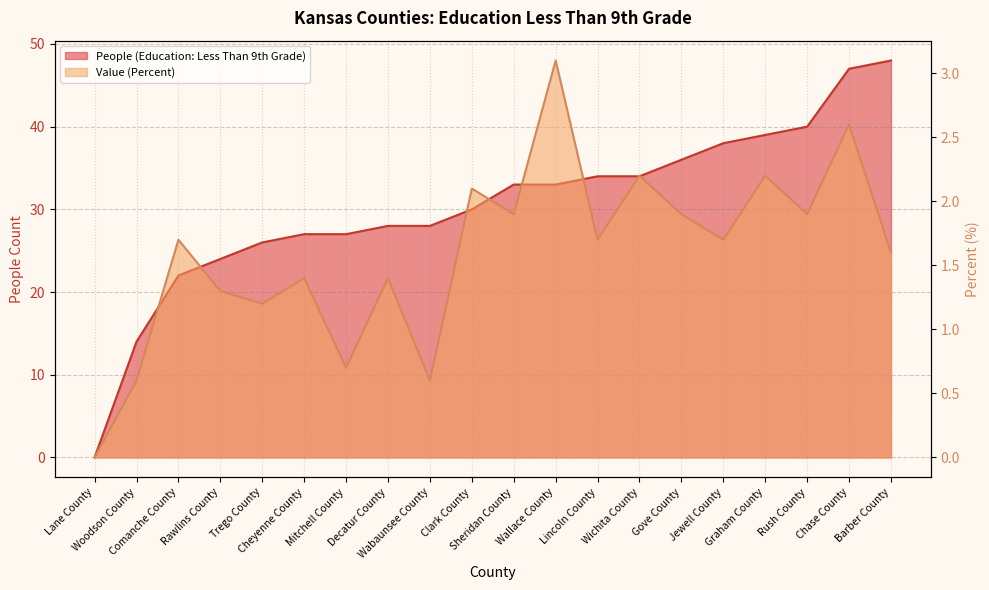

At Comanche County, list the series in order from largest to smallest.

People (Education: Less Than 9th Grade), Value (Percent)